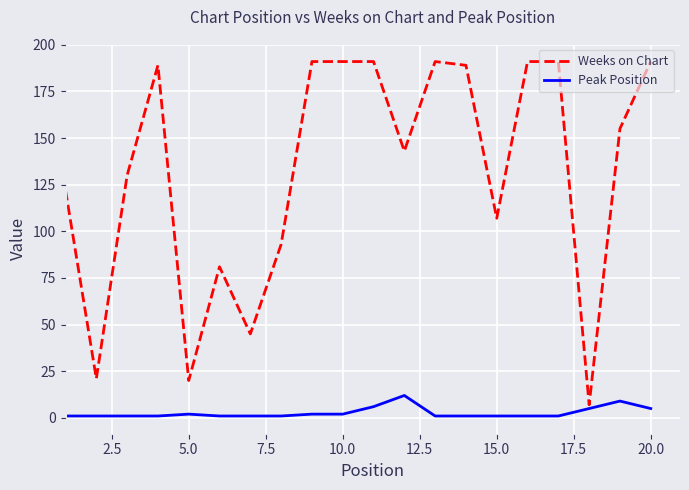

What is the difference between the maximum and minimum values in the Weeks on Chart series?

184